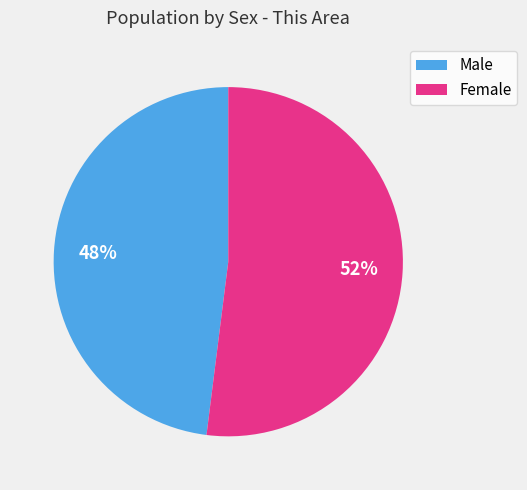

Rank the categories by value from lowest to highest.

Male, Female